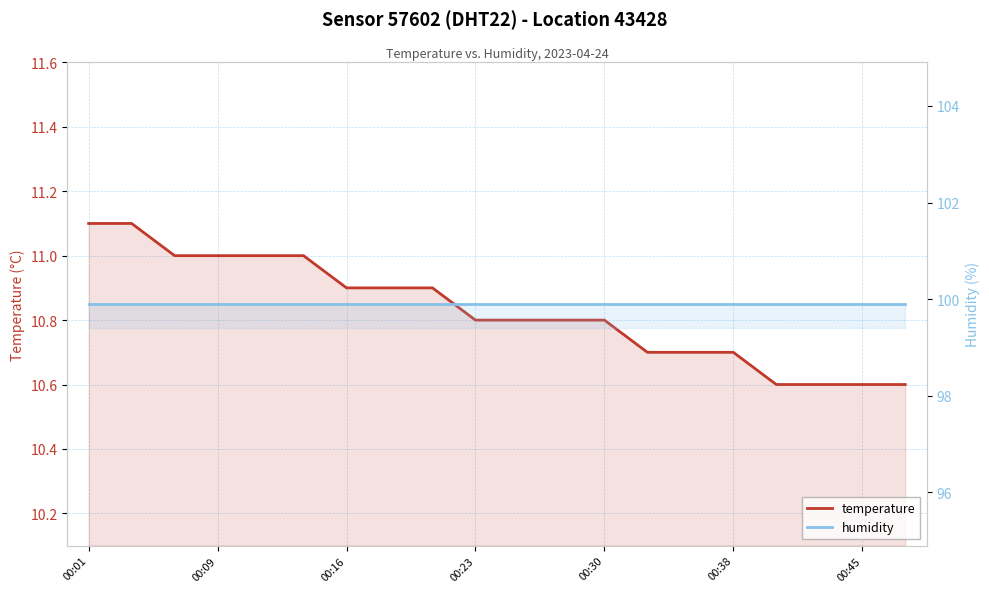

At 10, list the series in order from smallest to largest.

temperature, humidity